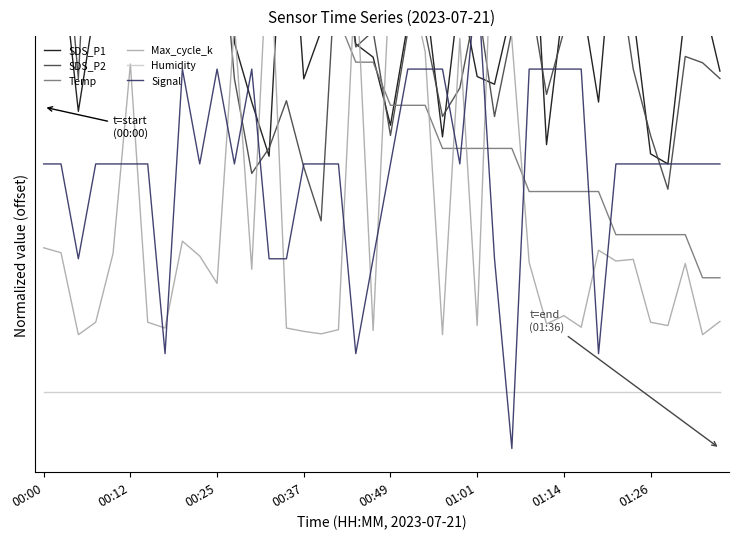

How many lines are shown in the chart?

6